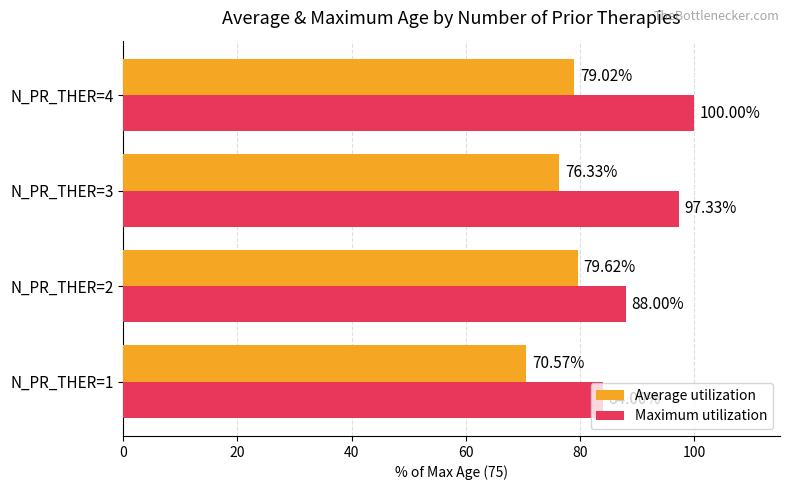

What is the difference between the maximum and second lowest values in the Maximum utilization series?

12.0